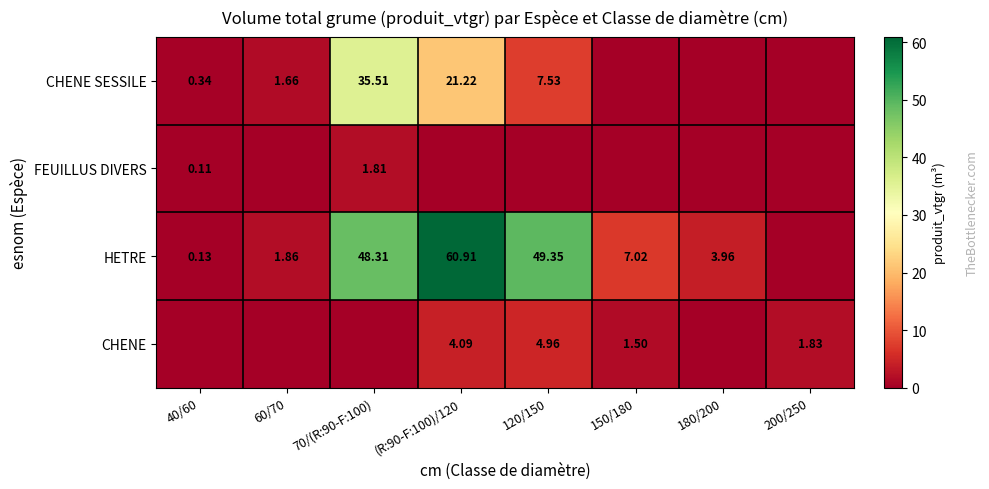

Is the value of CHENE SESSILE at 60/70 greater than the value of HETRE at 180/200?

No